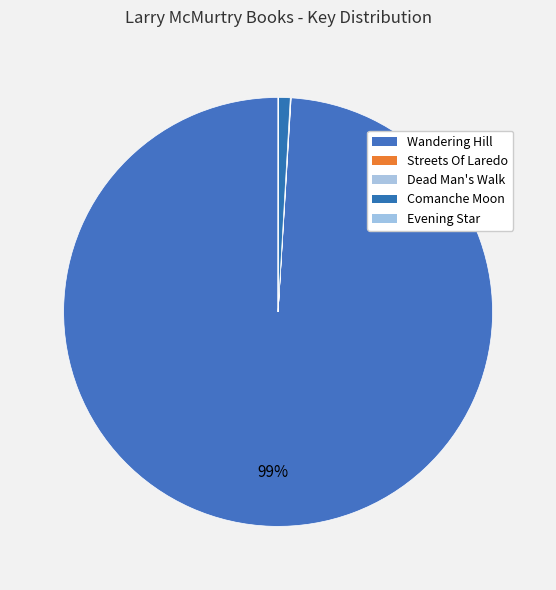

Count the number of slices in the pie.

5